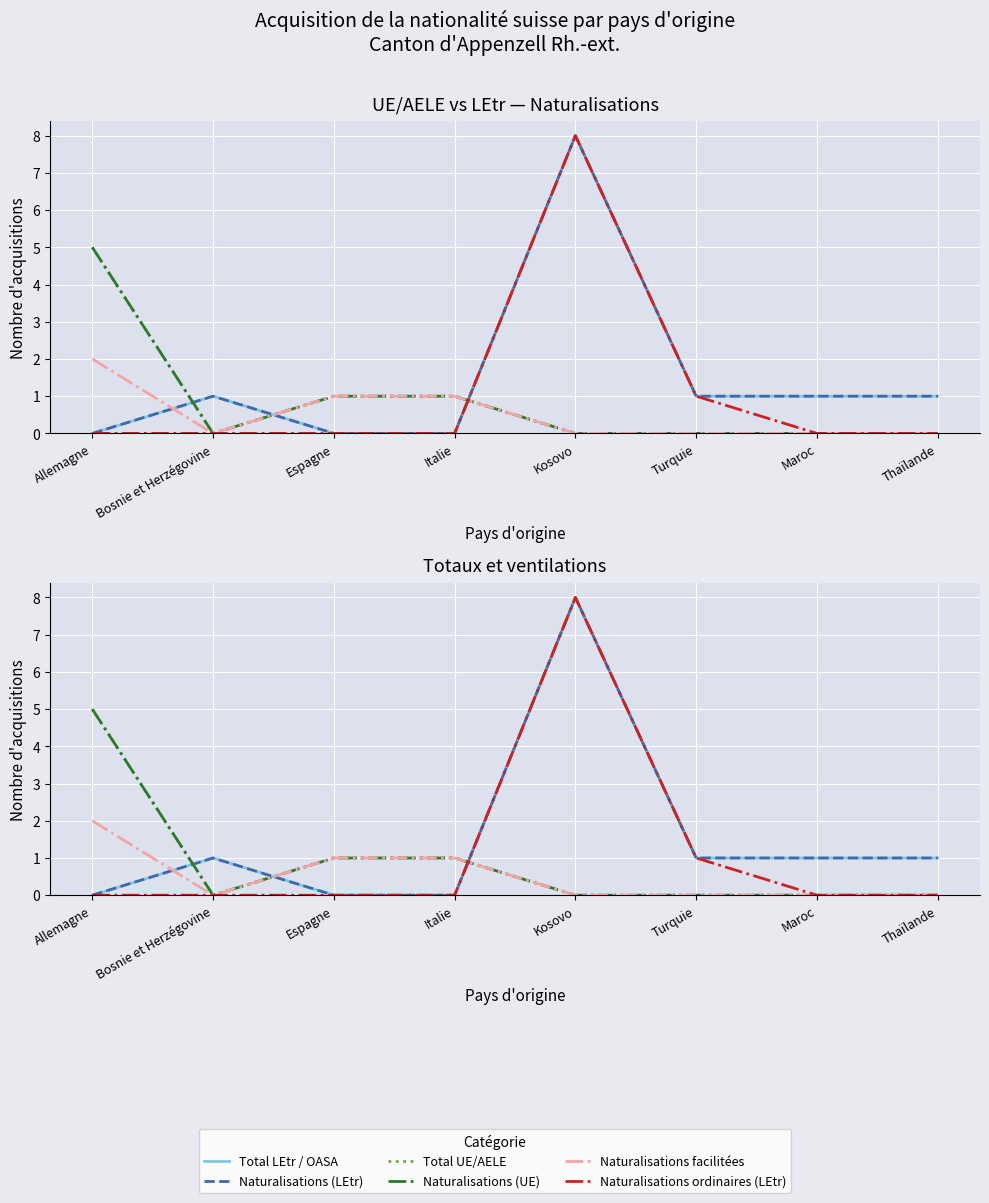

What position from the left is Turquie?

6